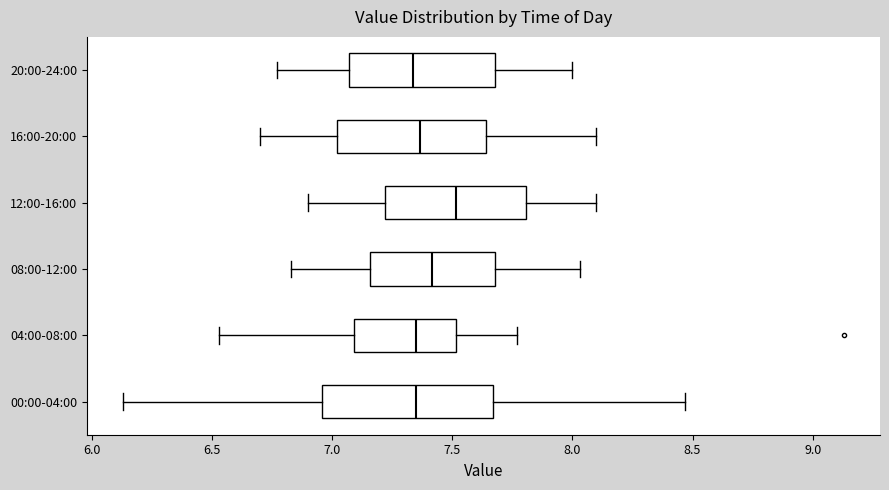

Where is the right edge of the box for 00:00-04:00 on the x-axis? The values are not printed on the chart, so give them approximately, as read against the axis.

7.65